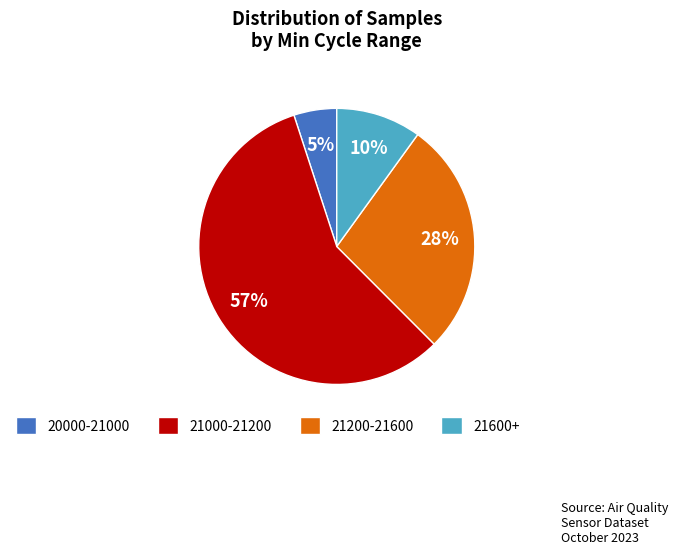

Rank the categories by value from highest to lowest.

21000-21200, 21200-21600, 21600+, 20000-21000